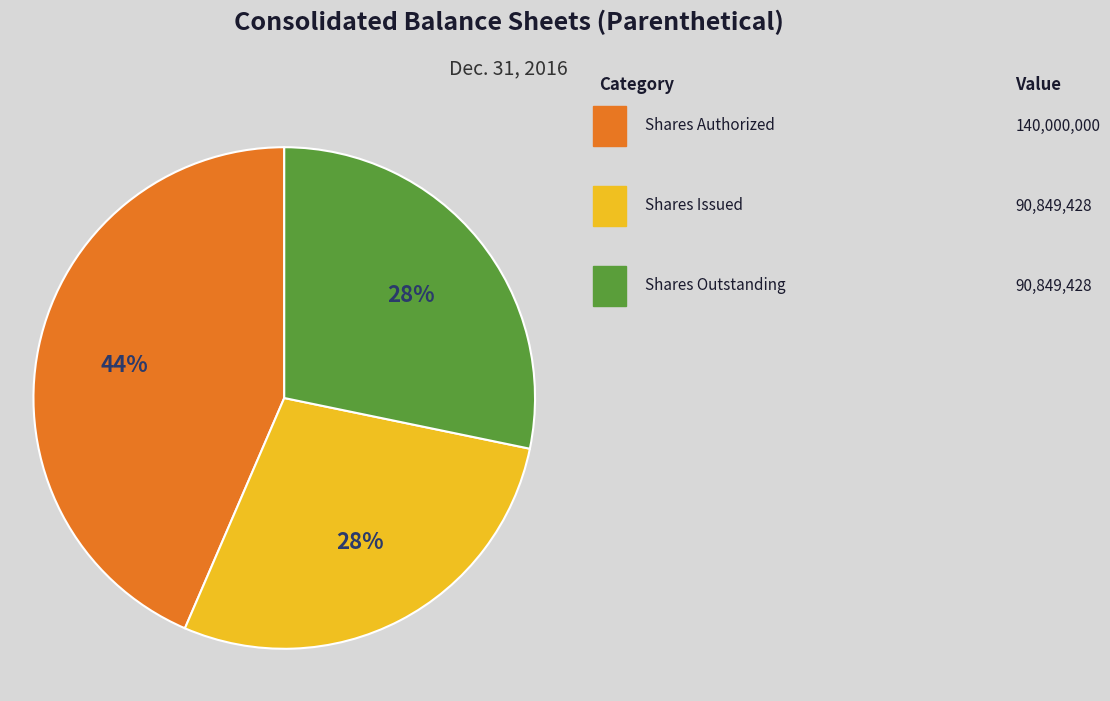

To the nearest percent, what is the average slice percentage?

33%